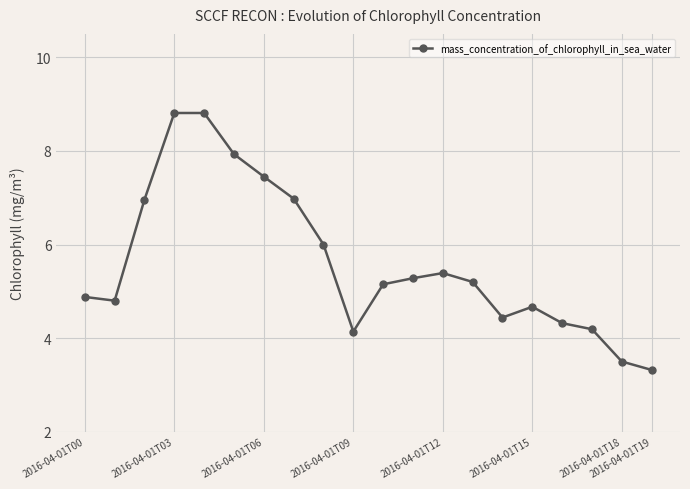

What is the value of the 9th point from the left?

6.0